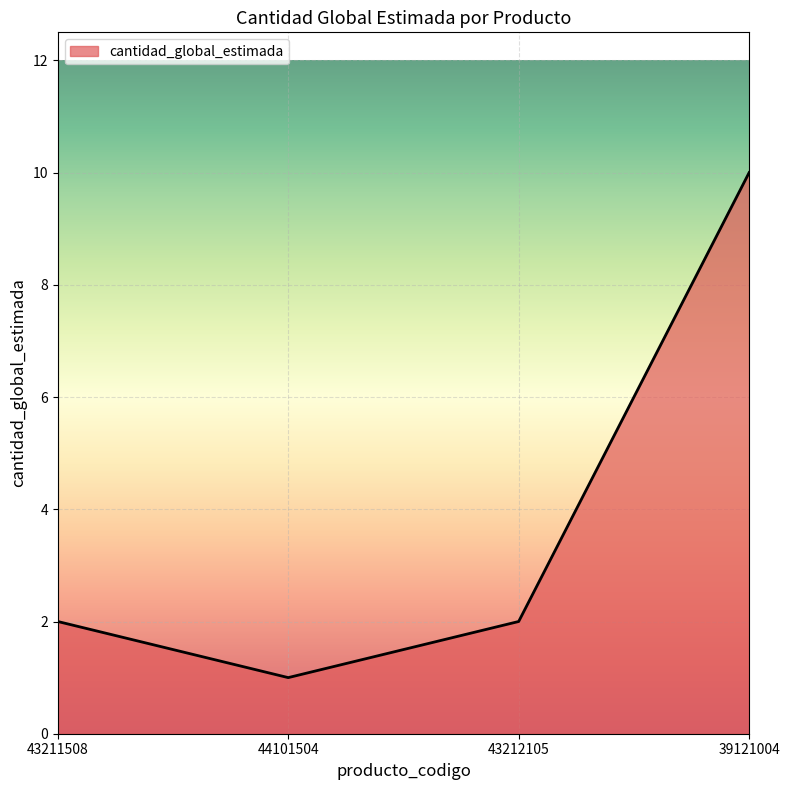

At which category does the data reach its first local valley?

44101504